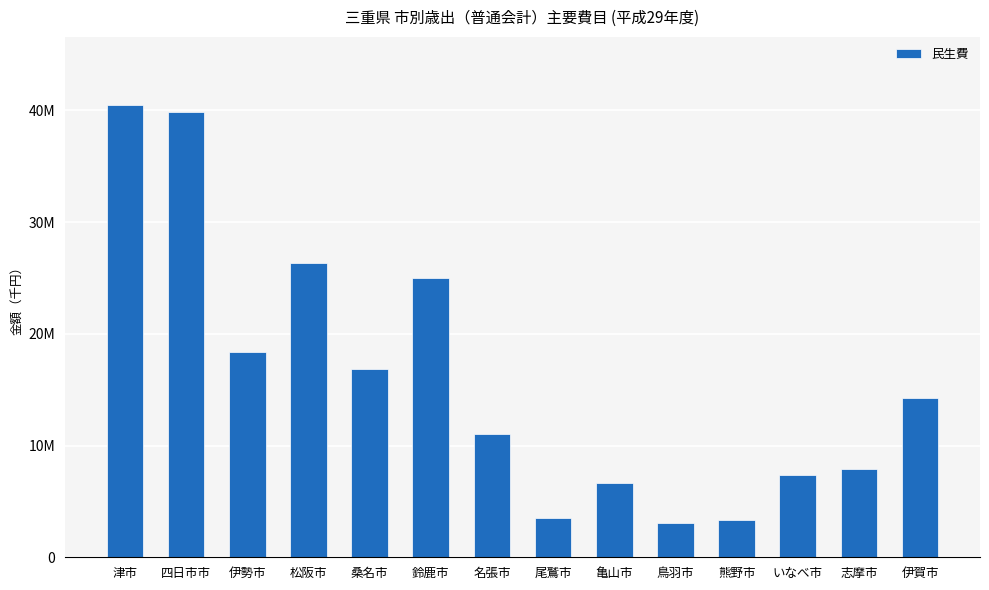

The chart shows a value of 6674285 at 亀山市. True or false?

True